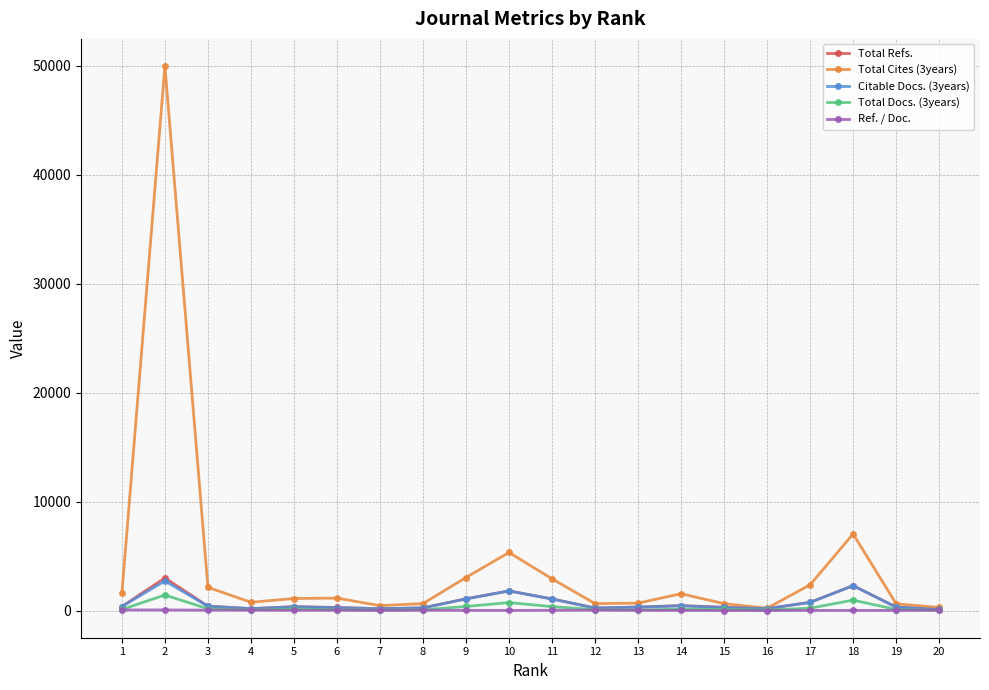

What is the greatest value displayed?

49963.0